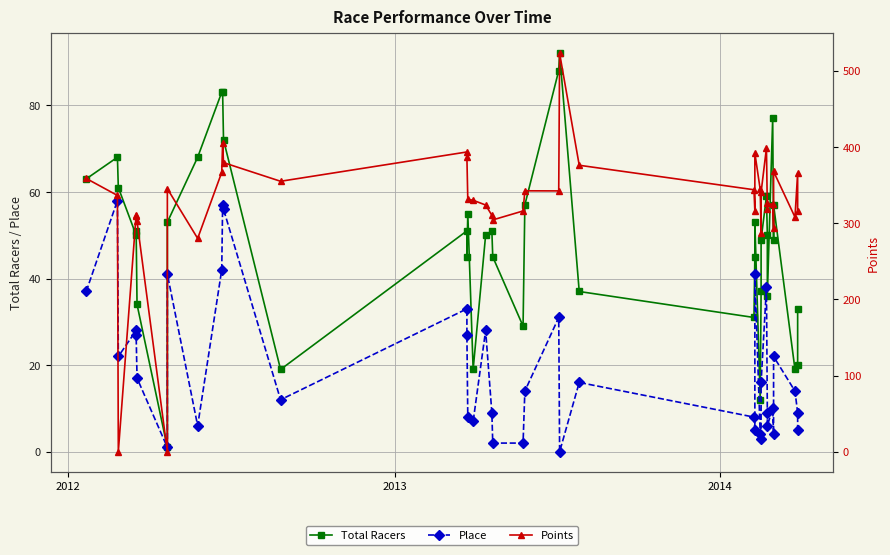

What are all the series names shown in the legend?

Total Racers, Place, Points